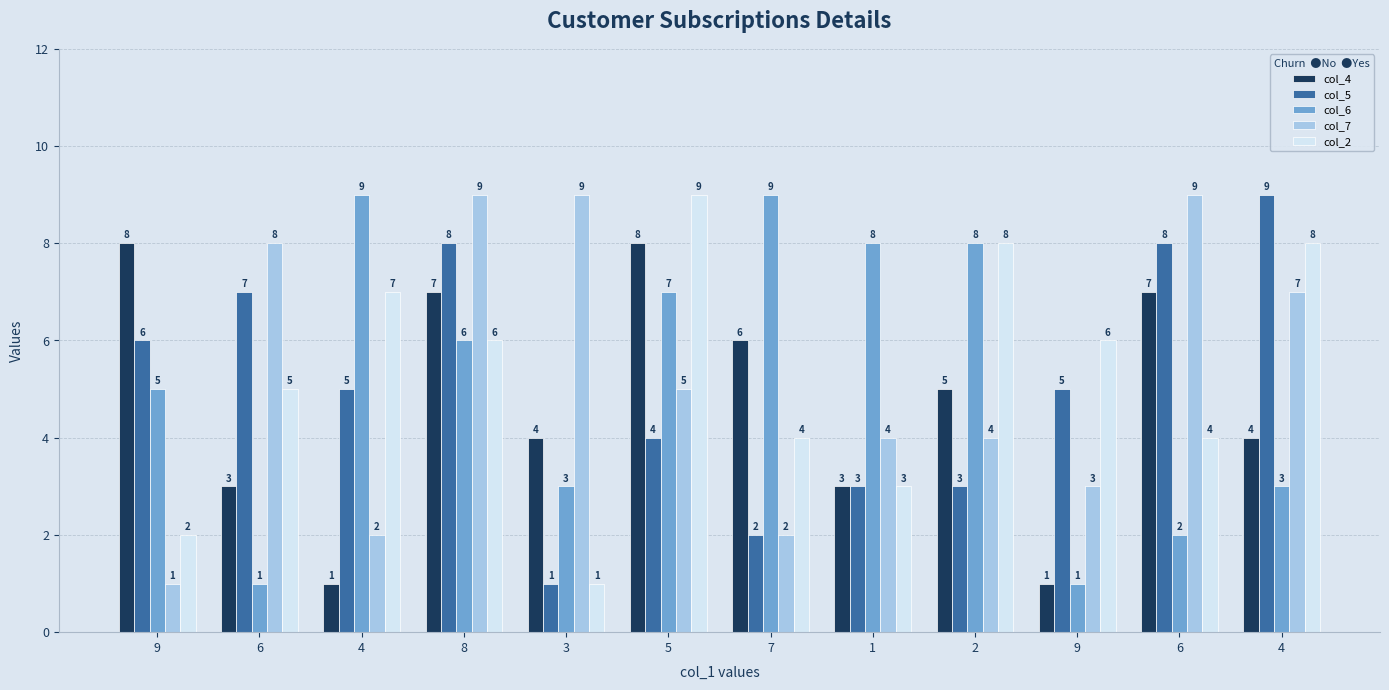

What is the value of the col_7 bar at the 9th from the left?

4